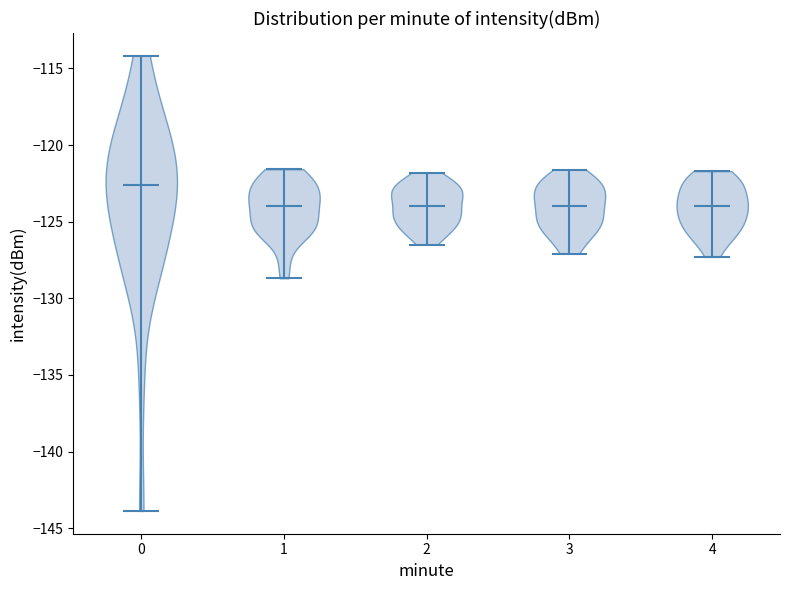

What is the highest point the violin at x = 4 reaches on the y-axis? The values are not printed on the chart, so give them approximately, as read against the axis.

-121.5